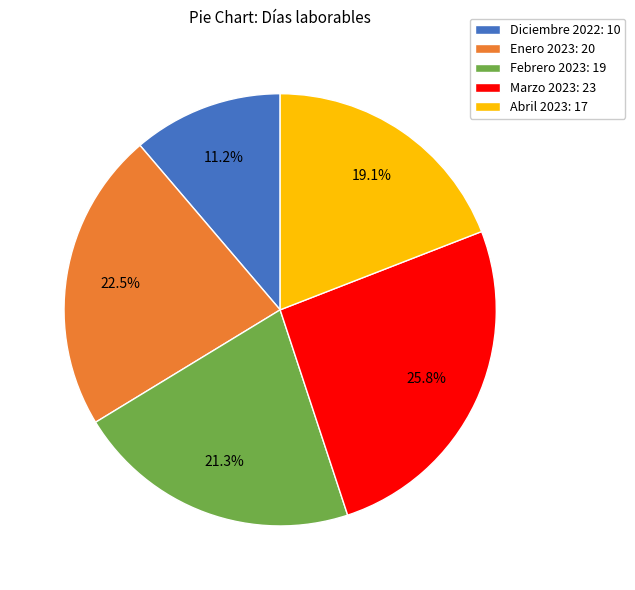

What portion of the pie excludes Febrero 2023?

78.7%